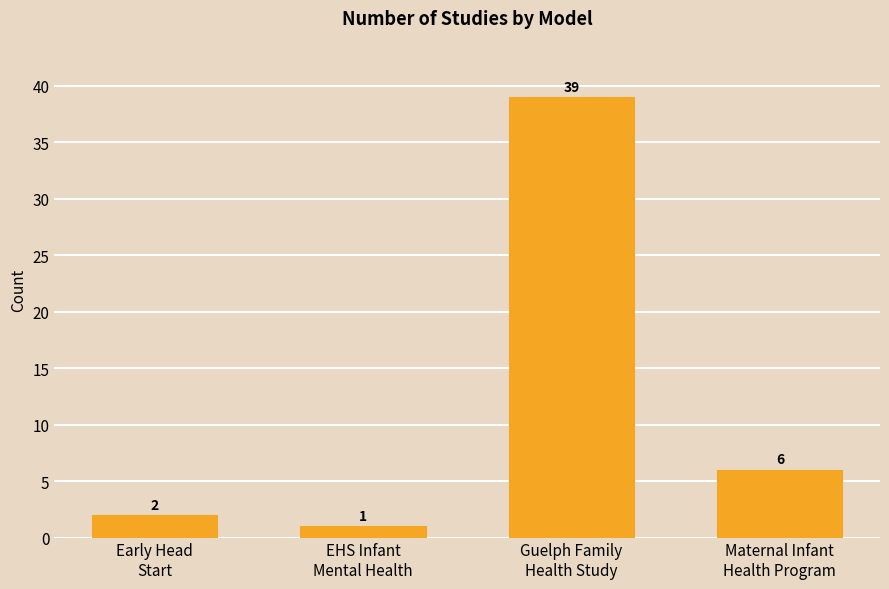

Approximately how many times larger is the value at Guelph Family
Health Study compared to Early Head
Start?

19.5